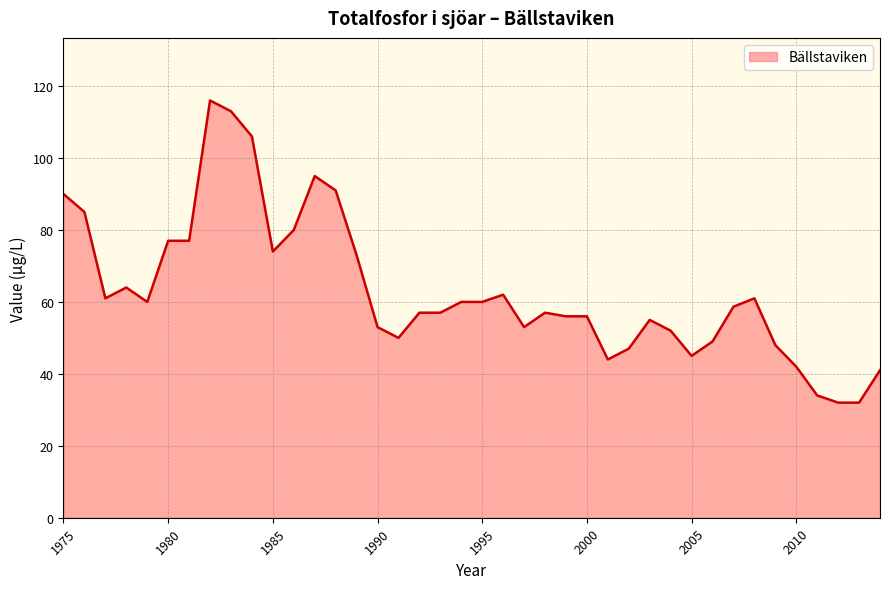

What is the minimum value shown in the chart?

32.0